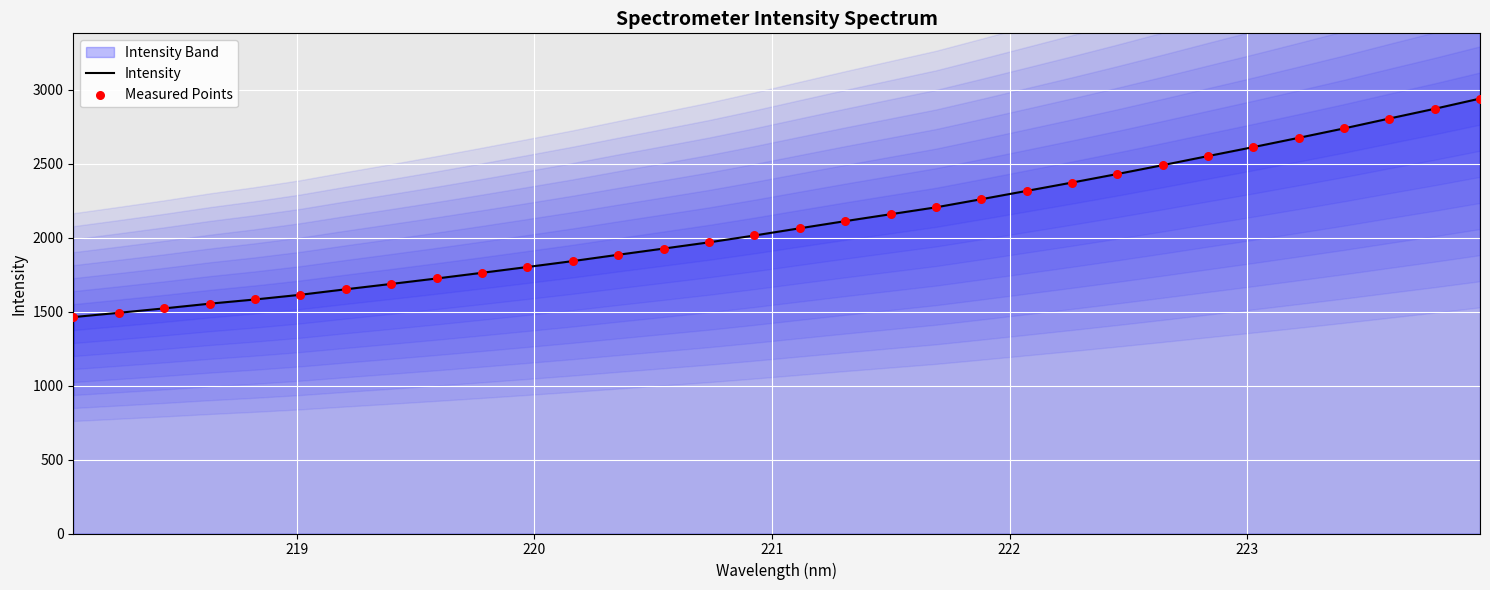

What is the highest value of the Intensity series?

2940.6